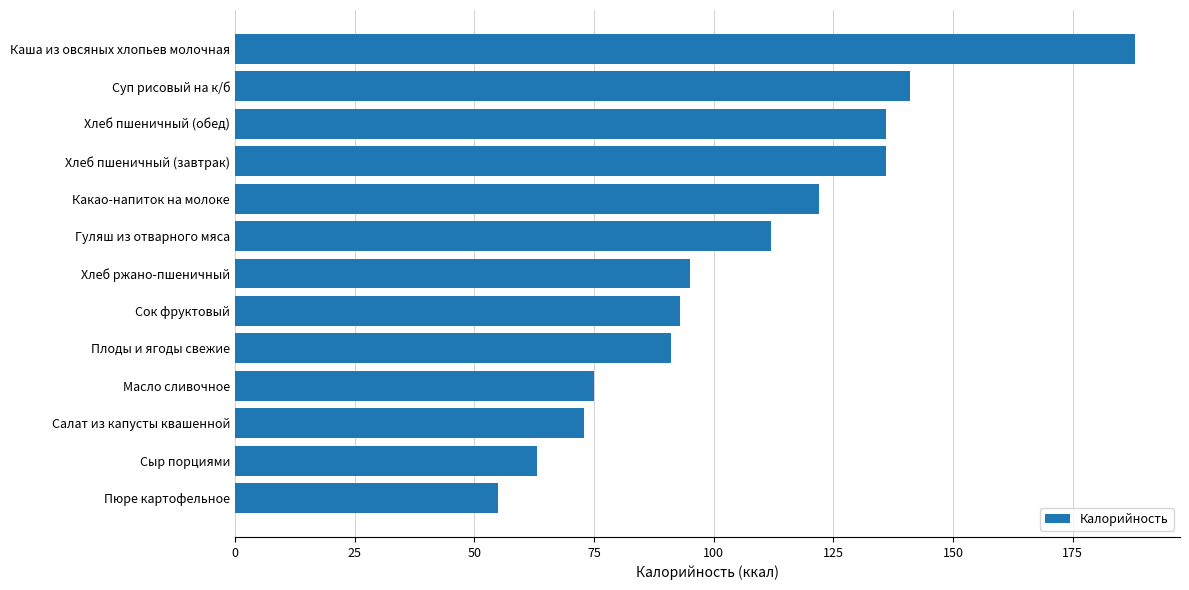

How many data points does each series have?

13